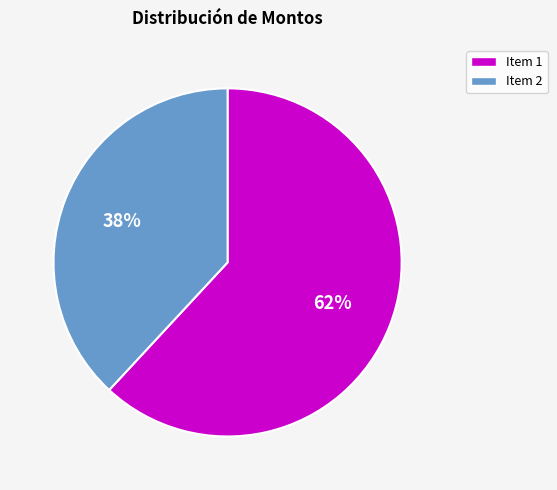

To the nearest percent, what is the average slice percentage?

50%